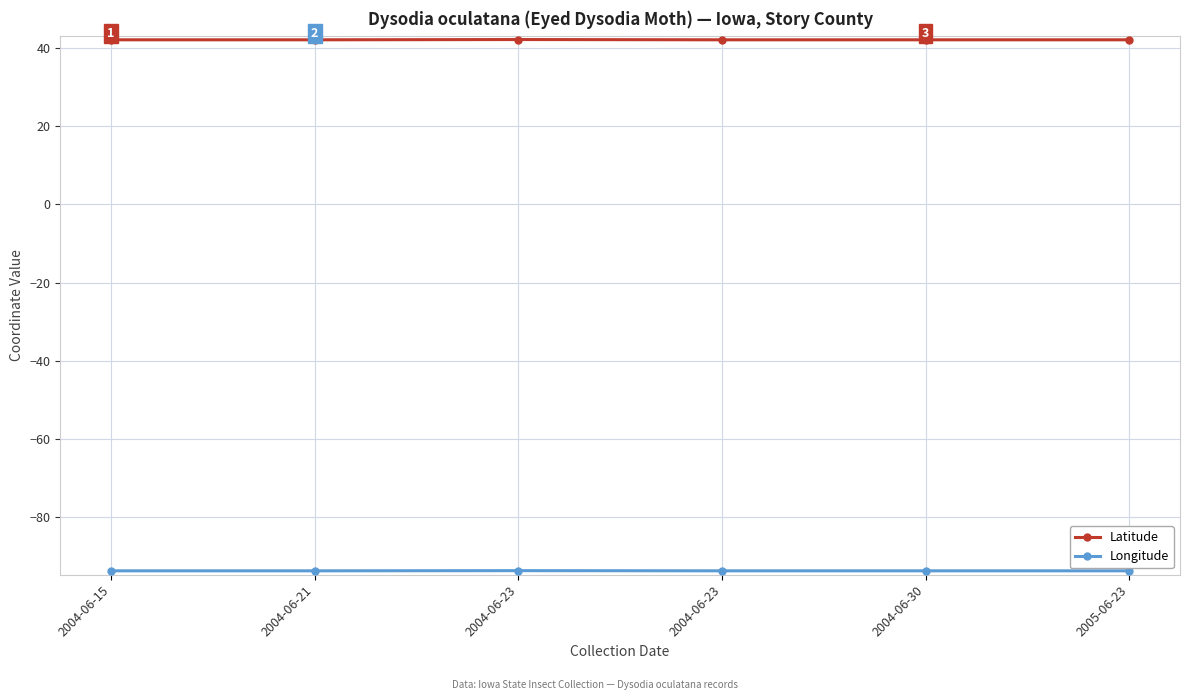

What is the label of the 1st point from the right?

2005-06-23